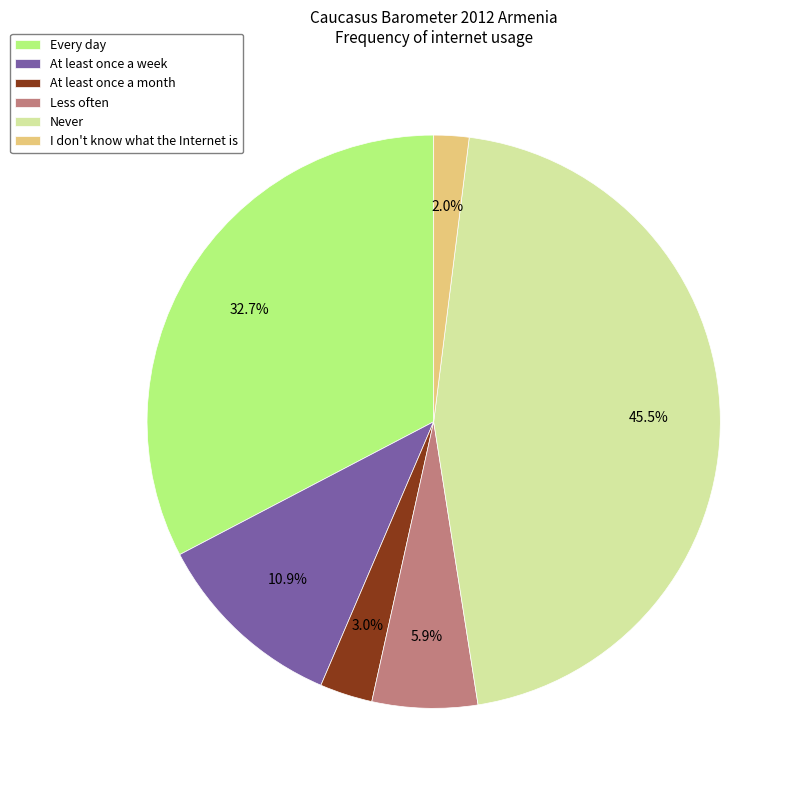

To the nearest percent, what is the average slice percentage?

17%